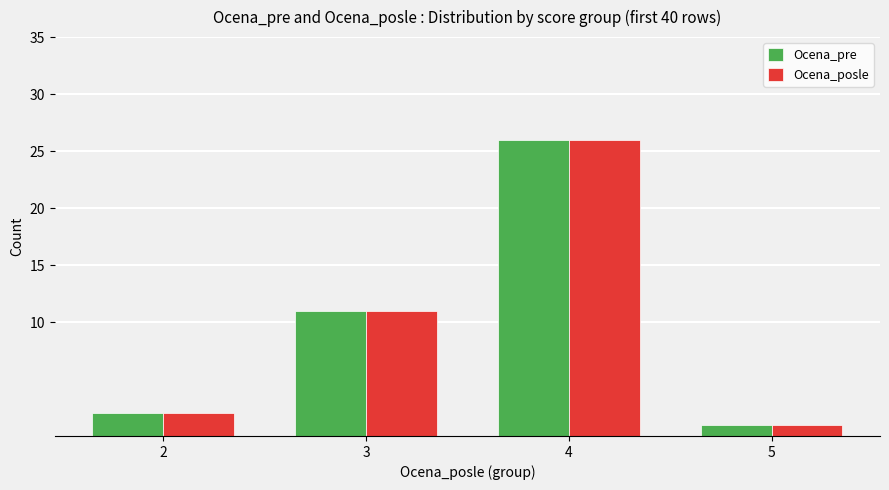

What are all the series names shown in the legend?

Ocena_pre, Ocena_posle